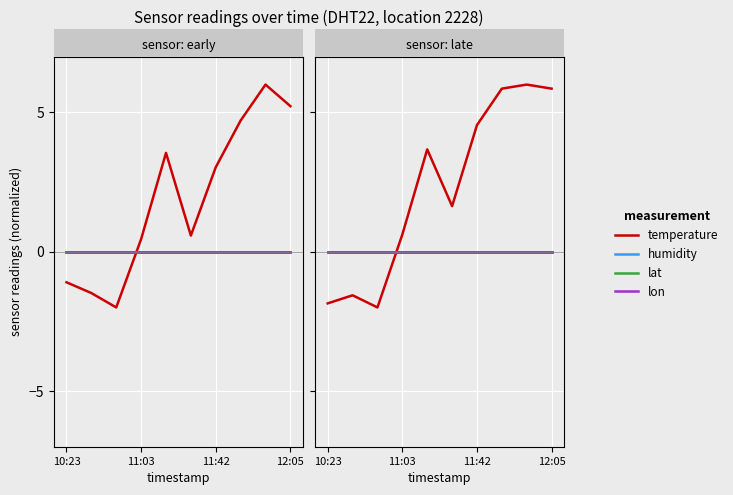

What are all the series names shown in the legend?

temperature, humidity, lat, lon